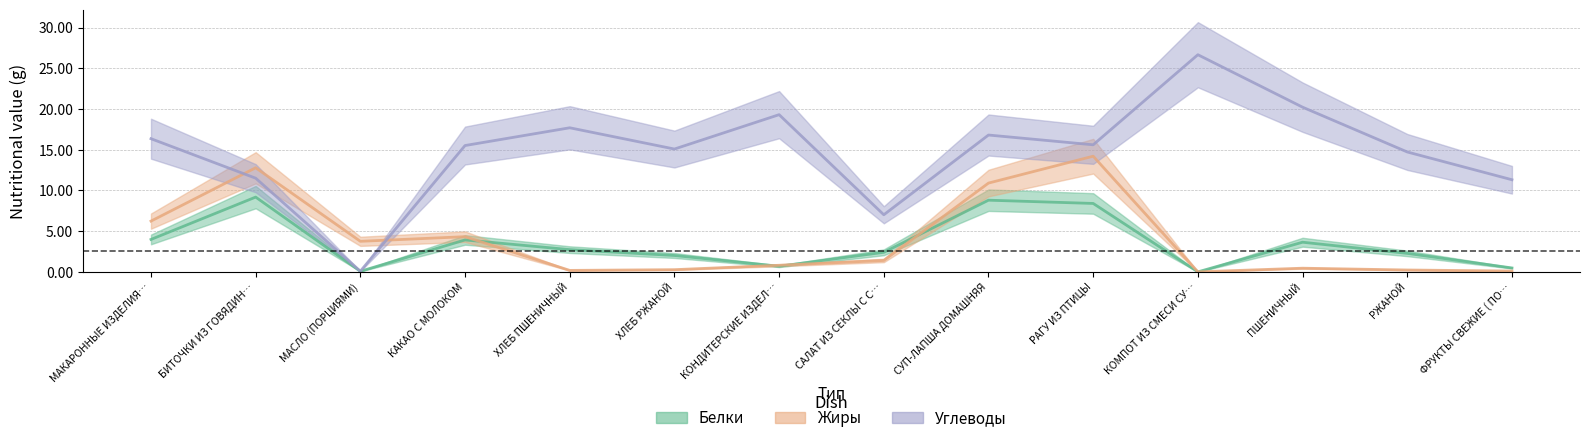

Where do Жиры and Белки first cross each other?

КАКАО С МОЛОКОМ and ХЛЕБ ПШЕНИЧНЫЙ